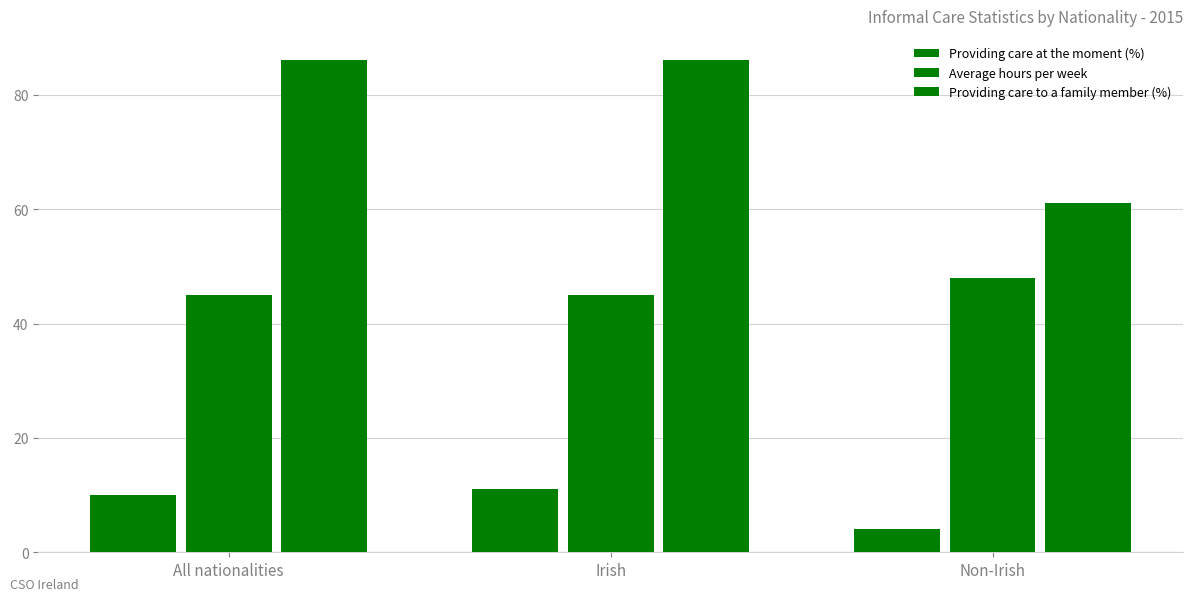

What is the approximate value of Providing care to a family member (%) at All nationalities, to the nearest 5?

85